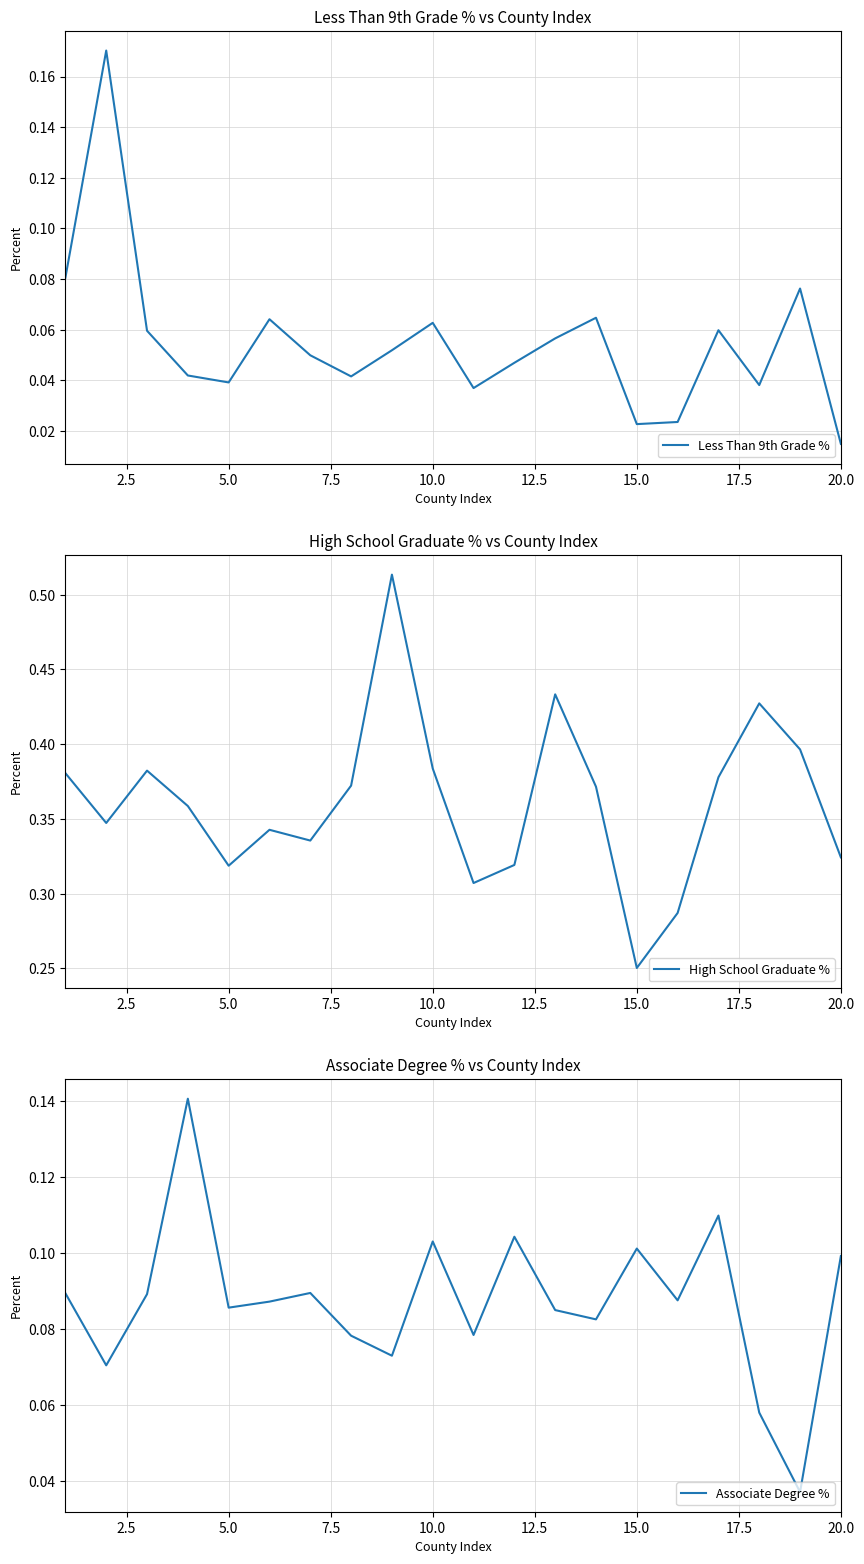

Does the chart display data point markers on the line(s)?

No